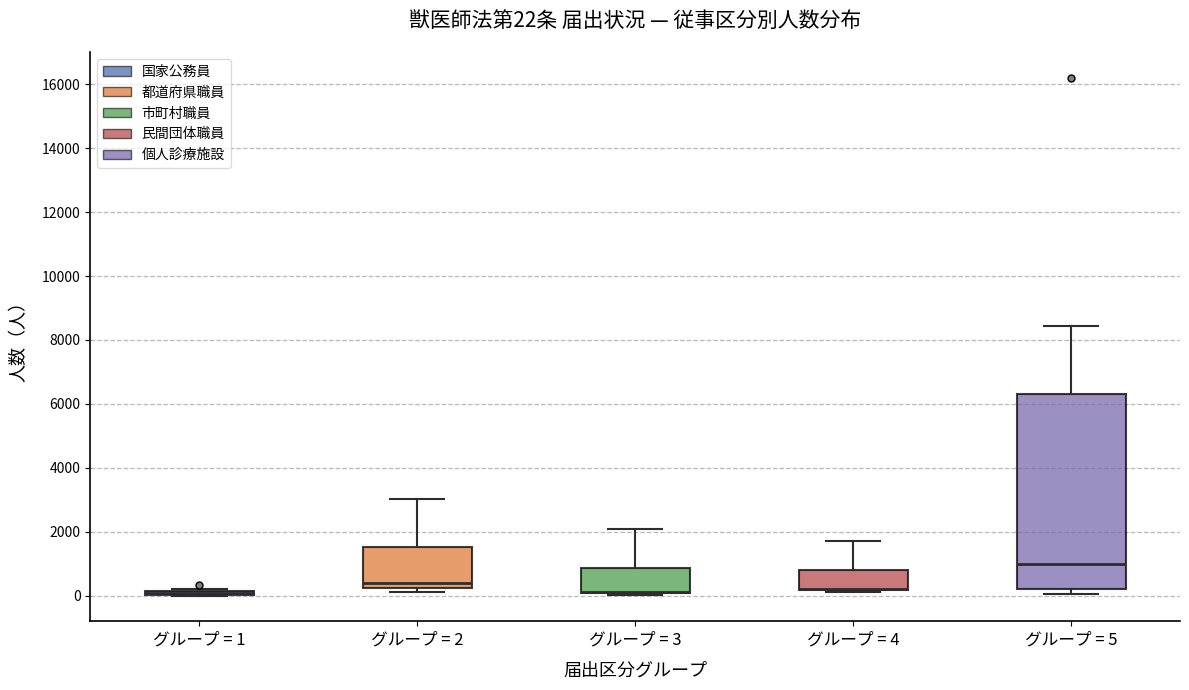

Which box is the tallest, from its lower edge to its upper edge?

グループ = 5